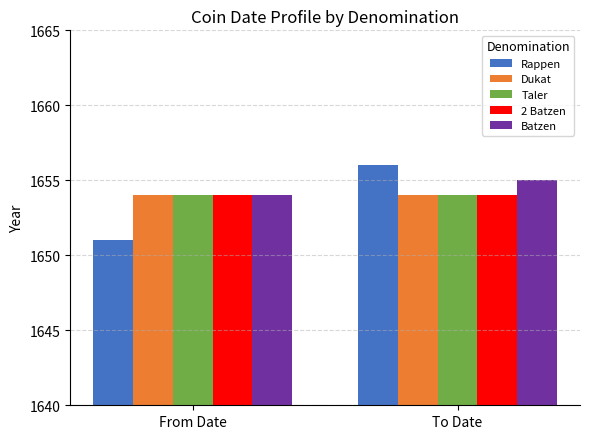

At which label does Rappen reach its minimum?

From Date